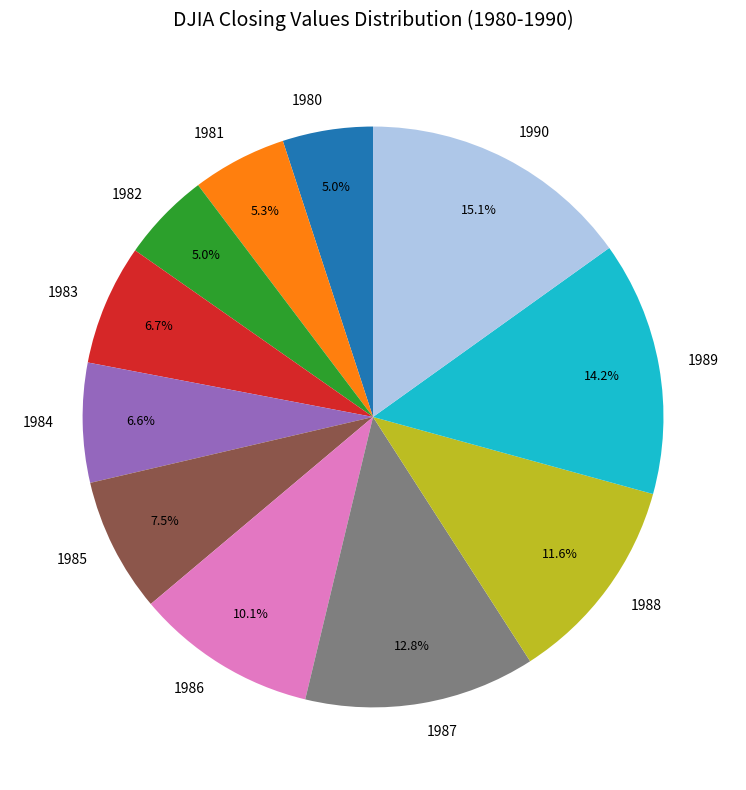

Is 1987 the majority of the pie?

No